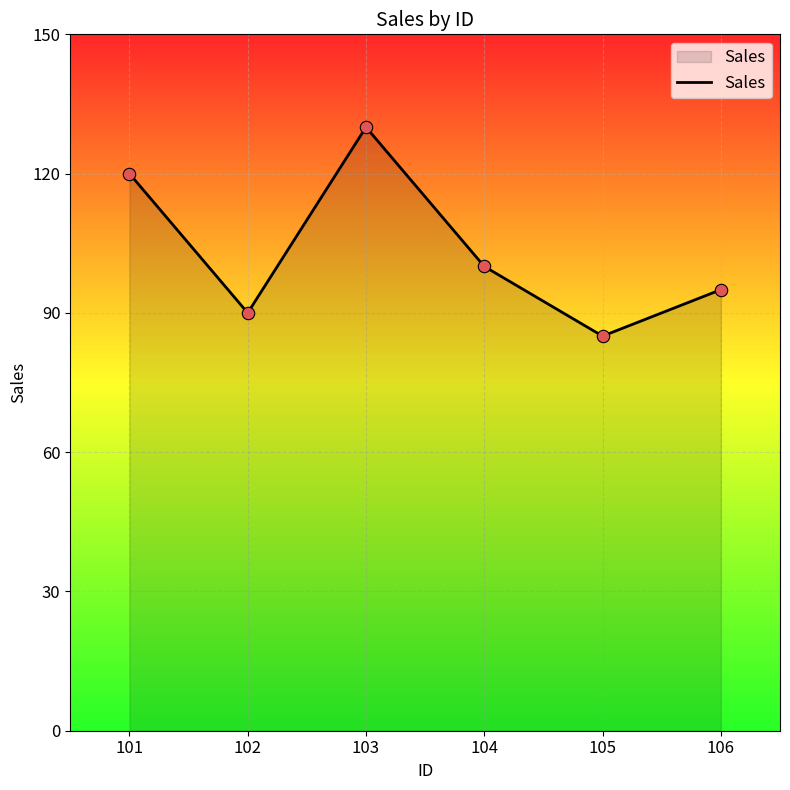

What is the change in value from 102 to 103?

+40